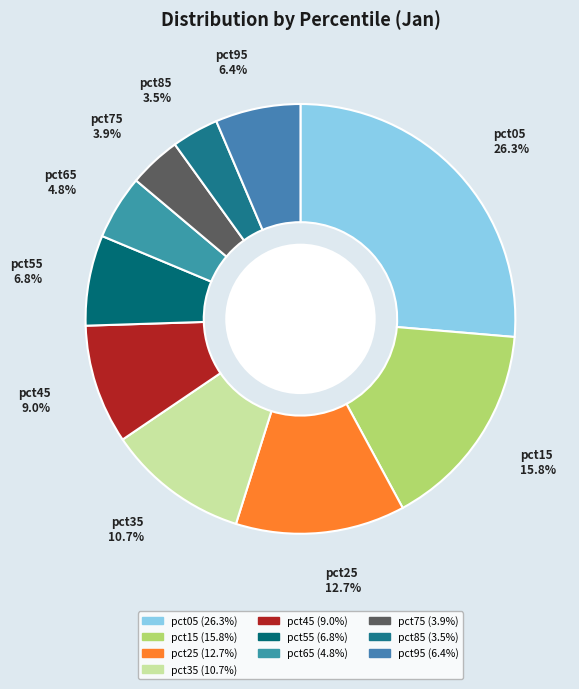

Is there a majority slice in this chart?

No